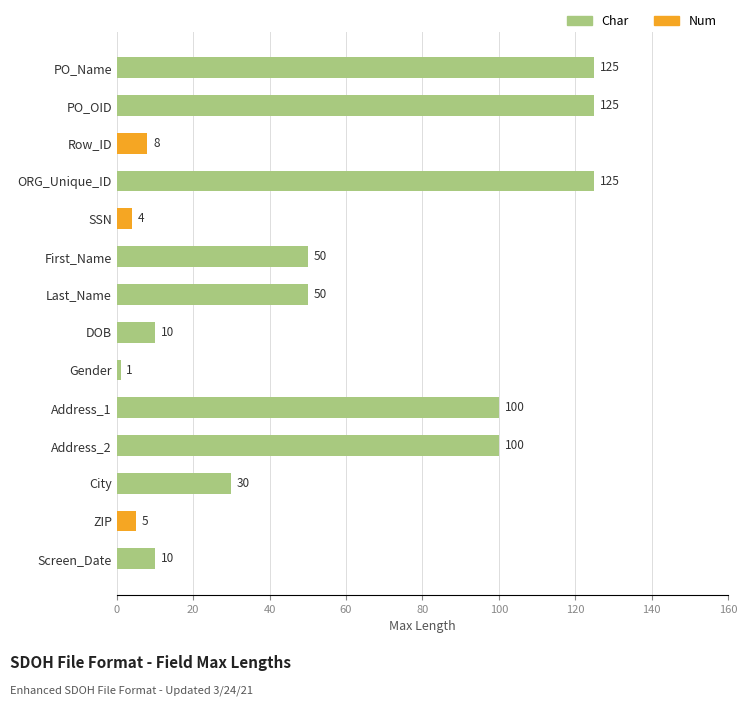

At how many categories does at least one series exceed 97?

5